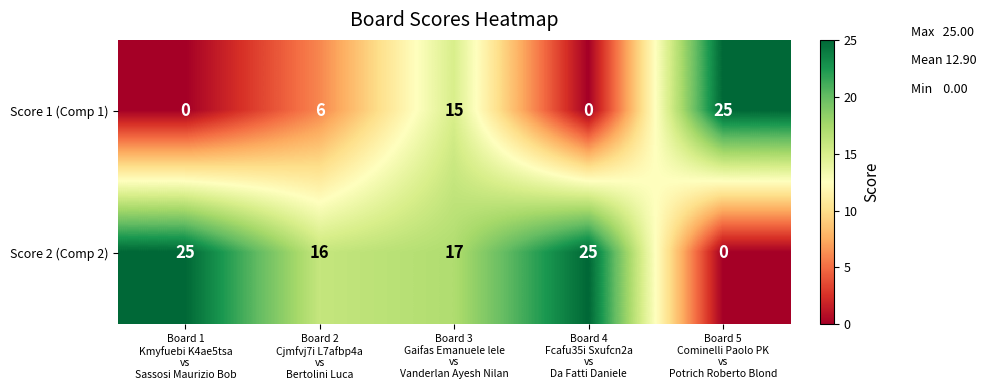

What is the difference between the maximum and minimum values in the Score 1 (Comp 1) series?

25